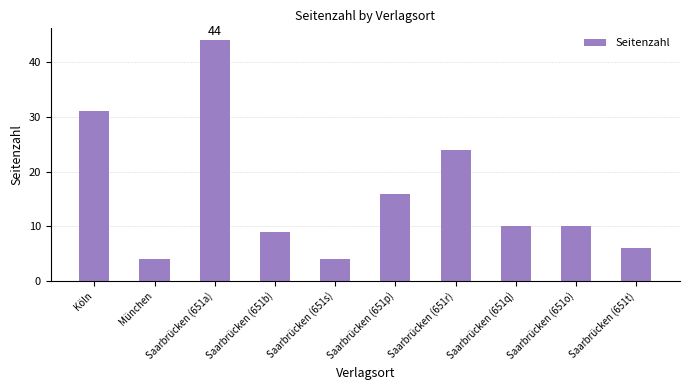

Does the chart contain any negative values?

No